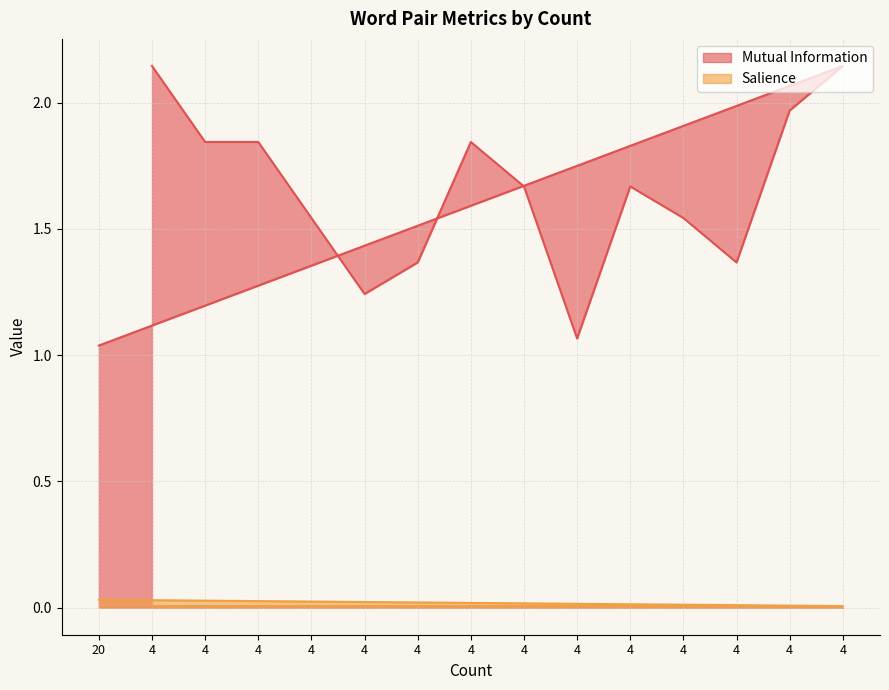

Where is the first local maximum for Mutual Information?

4